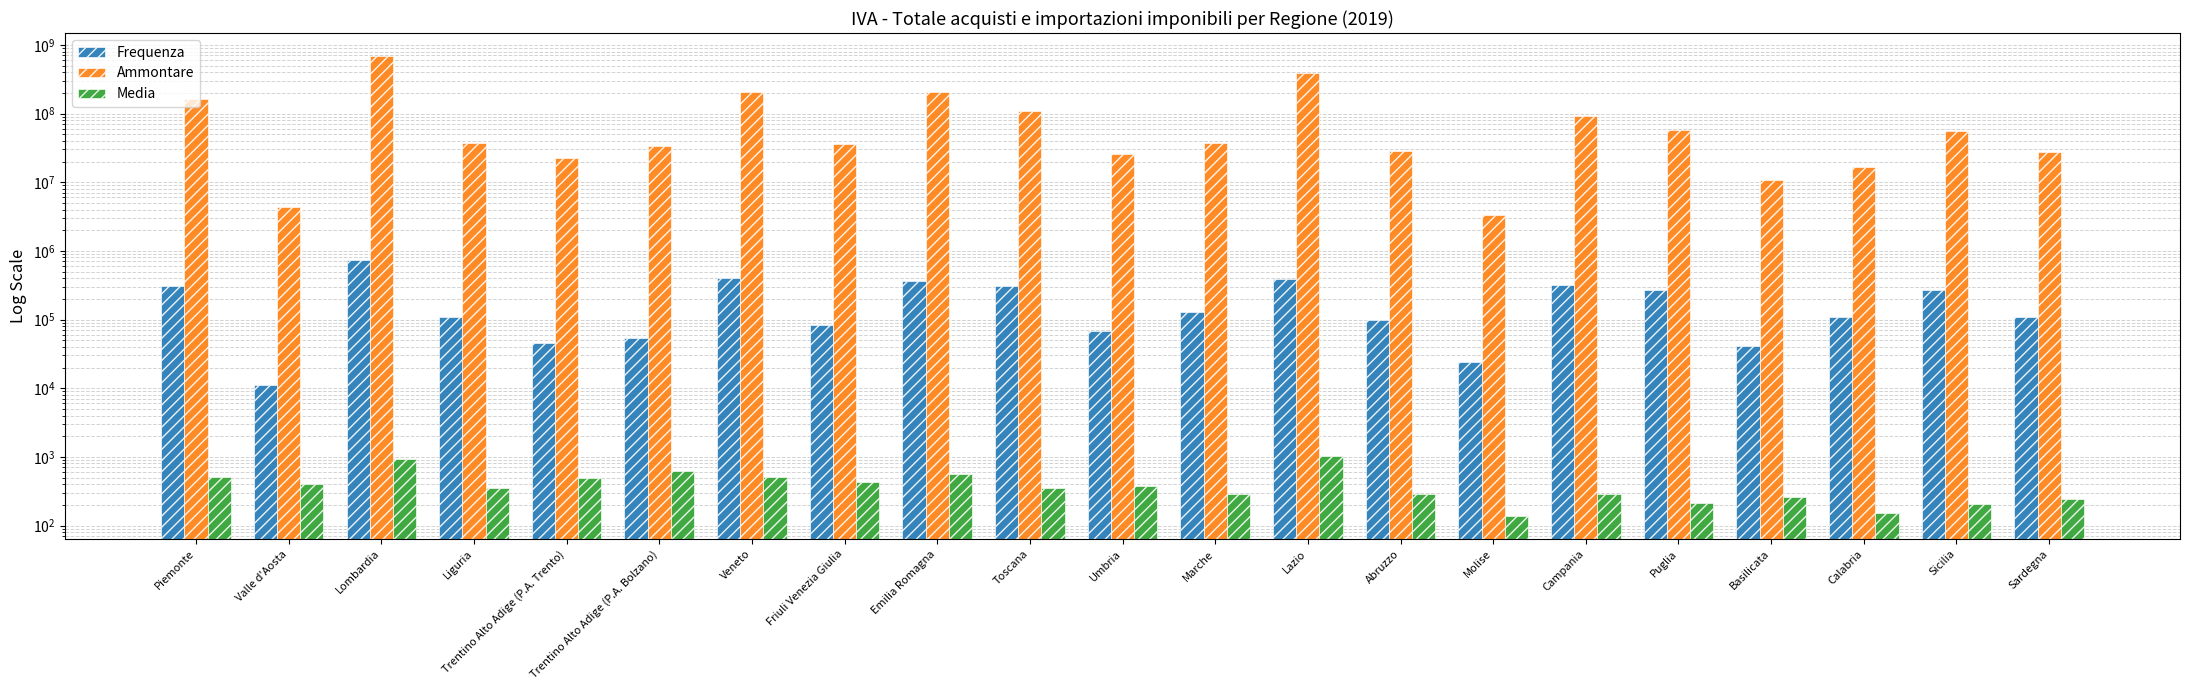

At Basilicata, list the series in order from largest to smallest.

Ammontare, Frequenza, Media